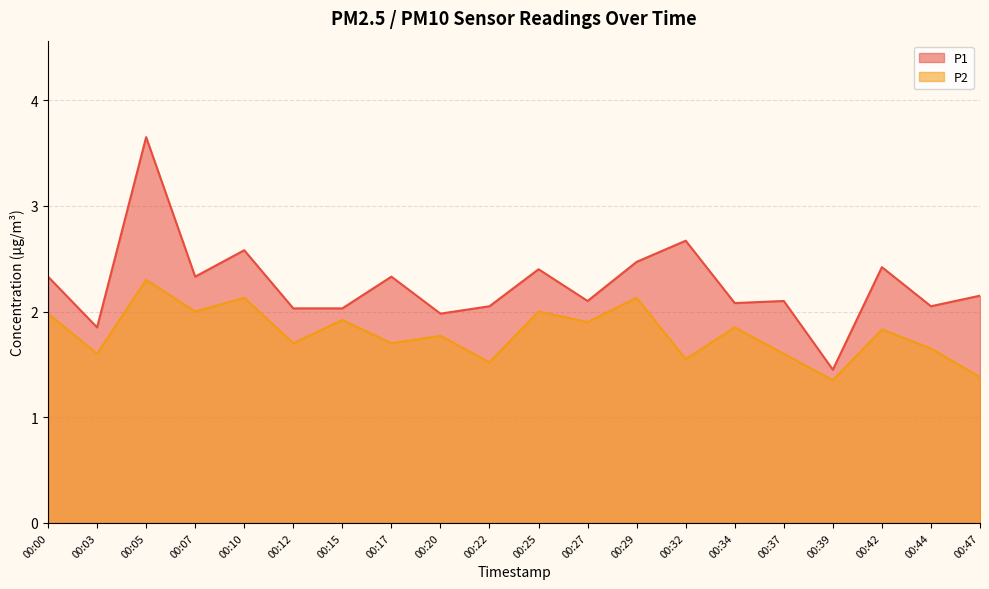

Which series has the largest total across all categories?

P1